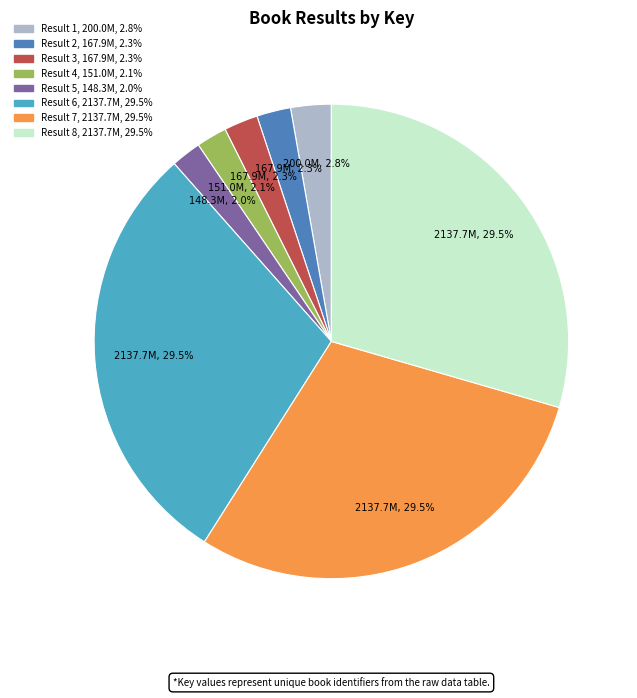

Does any single category account for the majority?

No